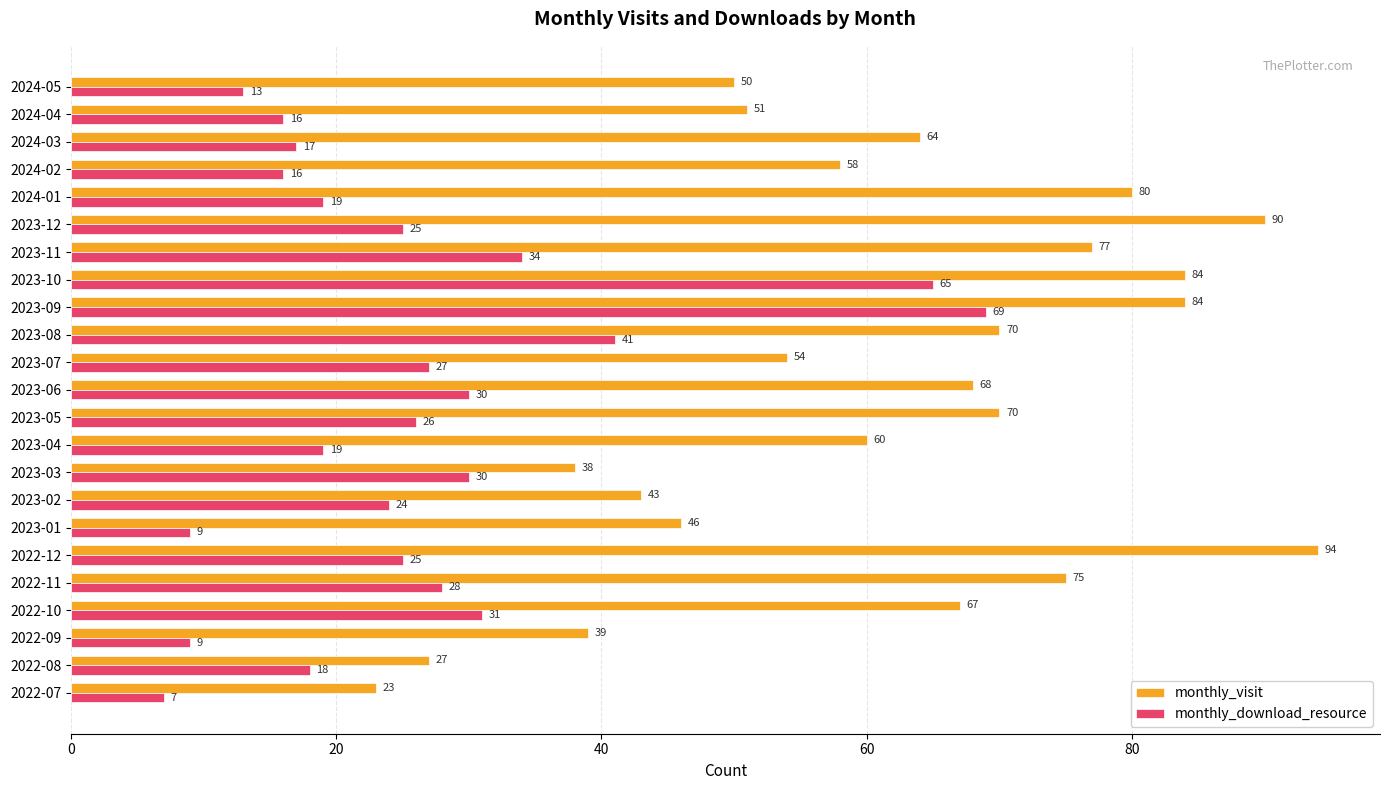

What is the difference between the highest and lowest values at 2022-09?

30